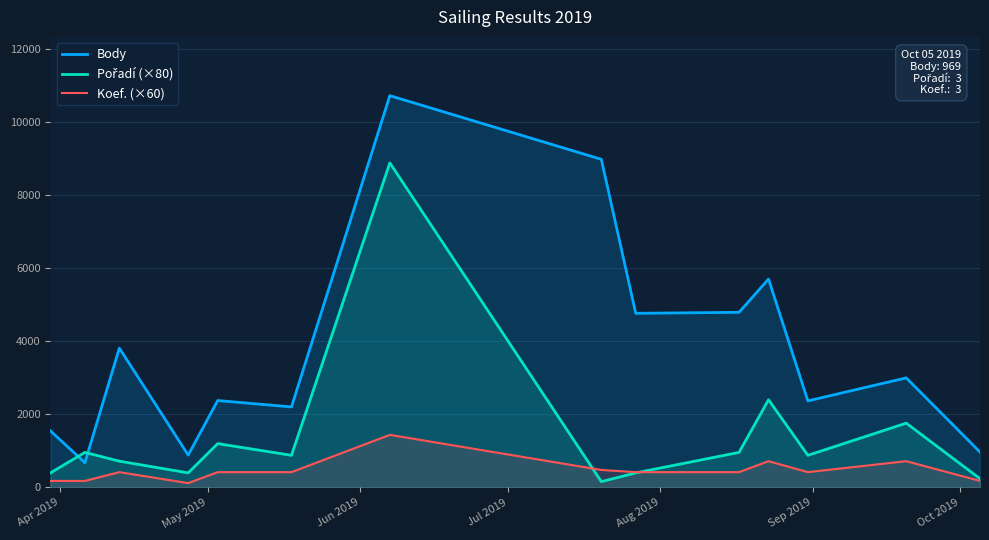

What is the maximum value shown in the chart?

10719